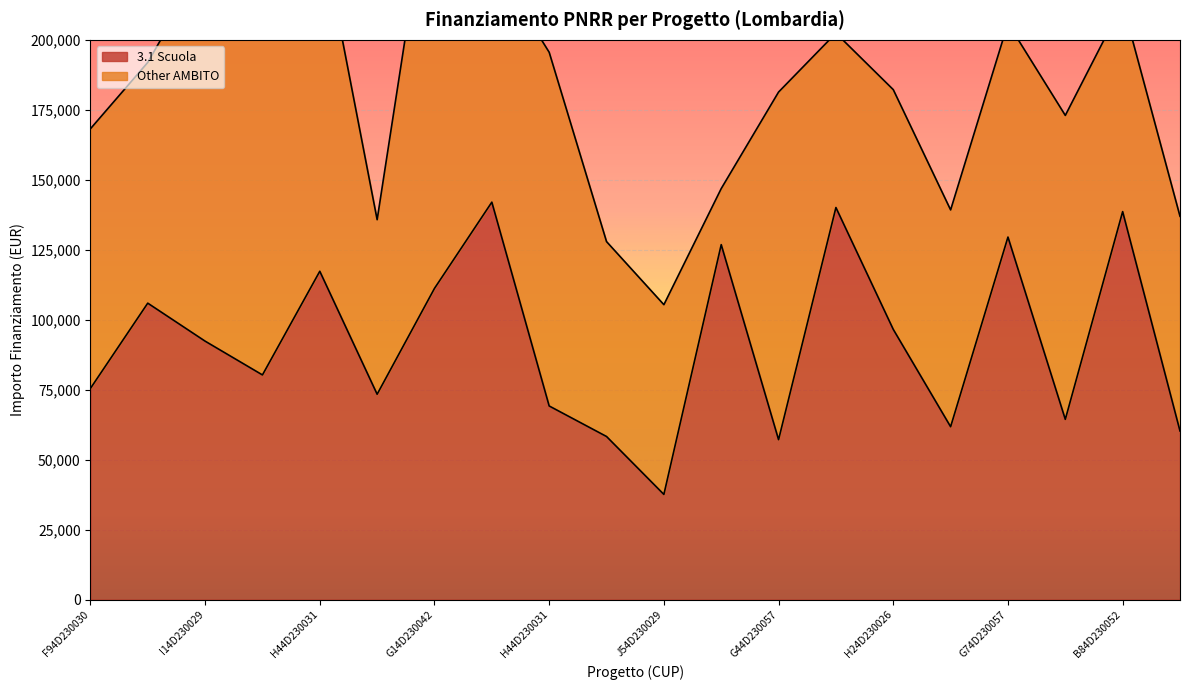

Where is the first local maximum?

I74D23003330006